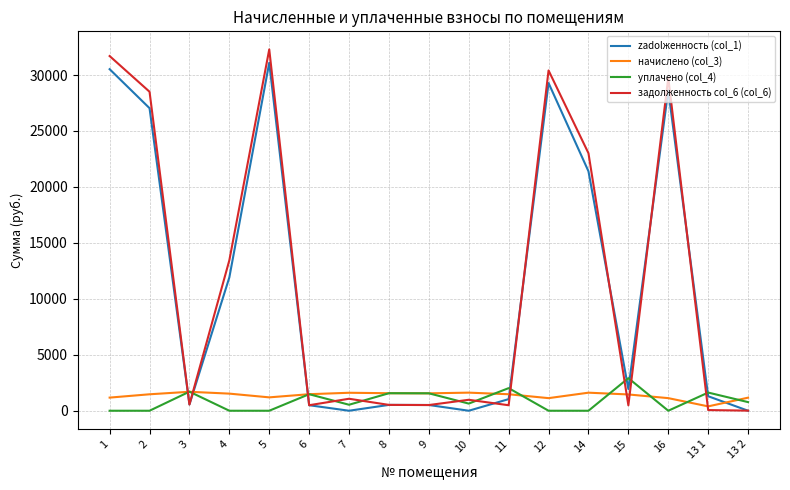

Is the value of начислено (col_3) at 10 greater than the value of уплачено (col_4) at 2?

Yes